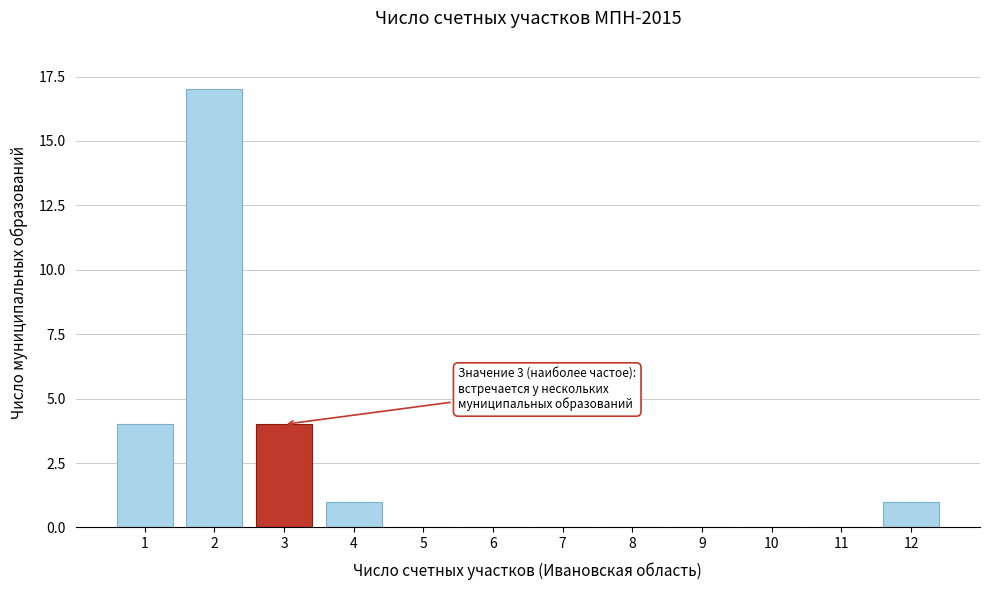

Reading left to right, what are all the values shown in this chart?

1=4	2=17	3=4	4=1	5=0	6=0	7=0	8=0	9=0	10=0	11=0	12=1